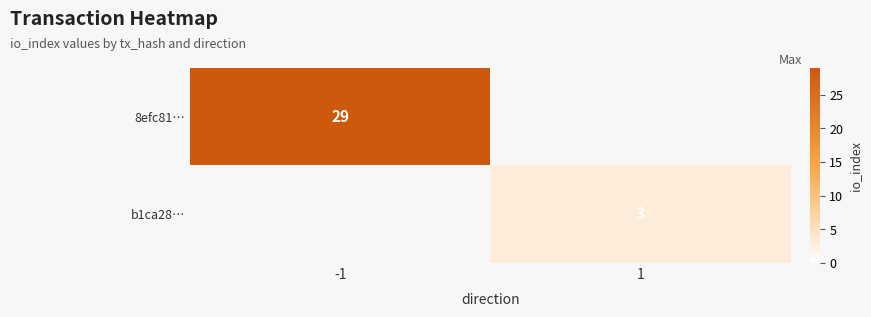

The value of 8efc81… at -1 is 15. True or false?

False